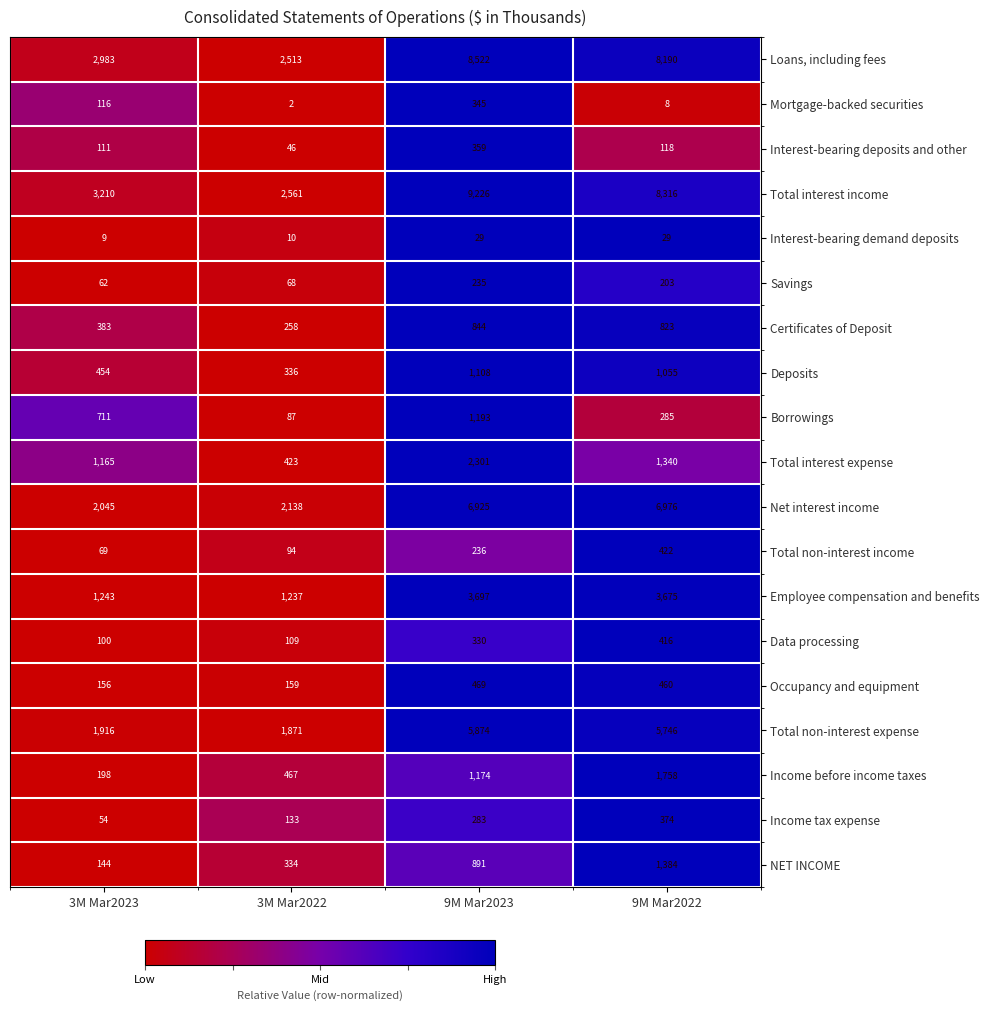

Count the number of categories in the chart.

4